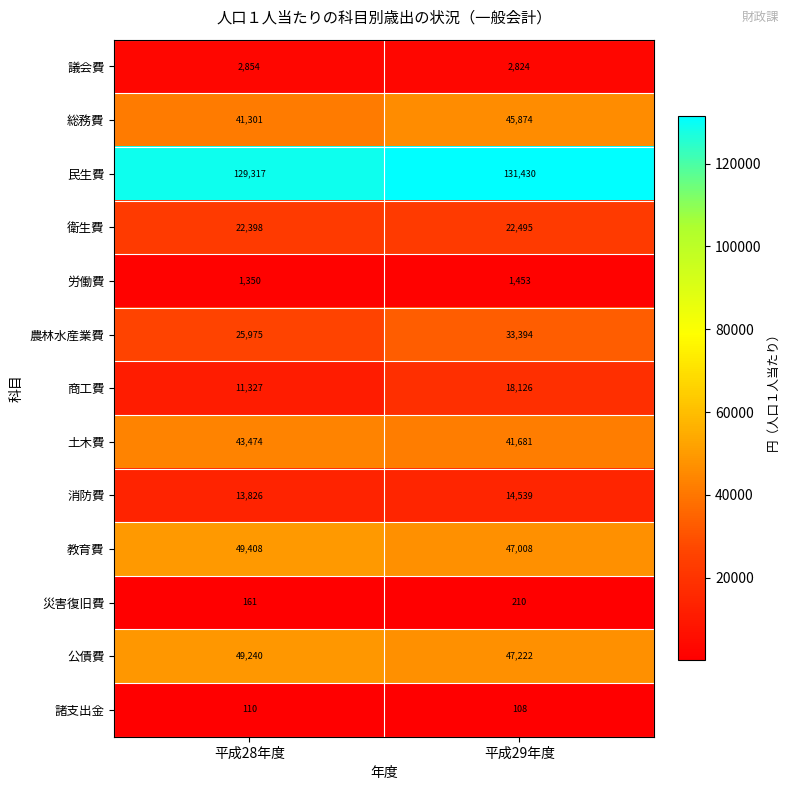

List the series in order of their peak value, lowest first.

諸支出金, 災害復旧費, 労働費, 議会費, 消防費, 商工費, 衛生費, 農林水産業費, 土木費, 総務費, 公債費, 教育費, 民生費